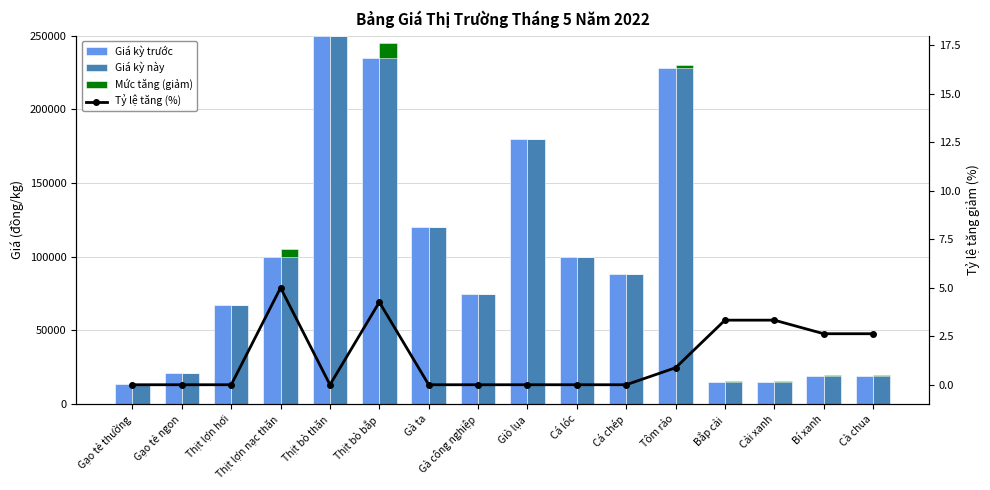

At Gạo tẻ ngon, list the series in order from smallest to largest.

Mức tăng (giảm), Tỷ lệ tăng (%), Giá kỳ trước, Giá kỳ này